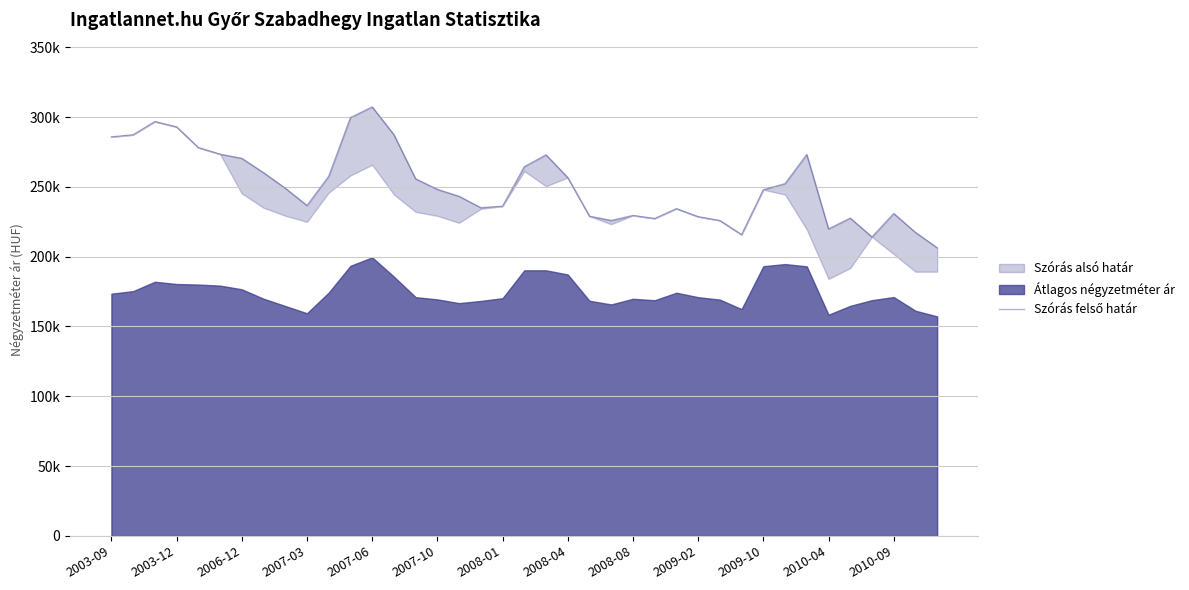

What is the sum of all values?

9800874